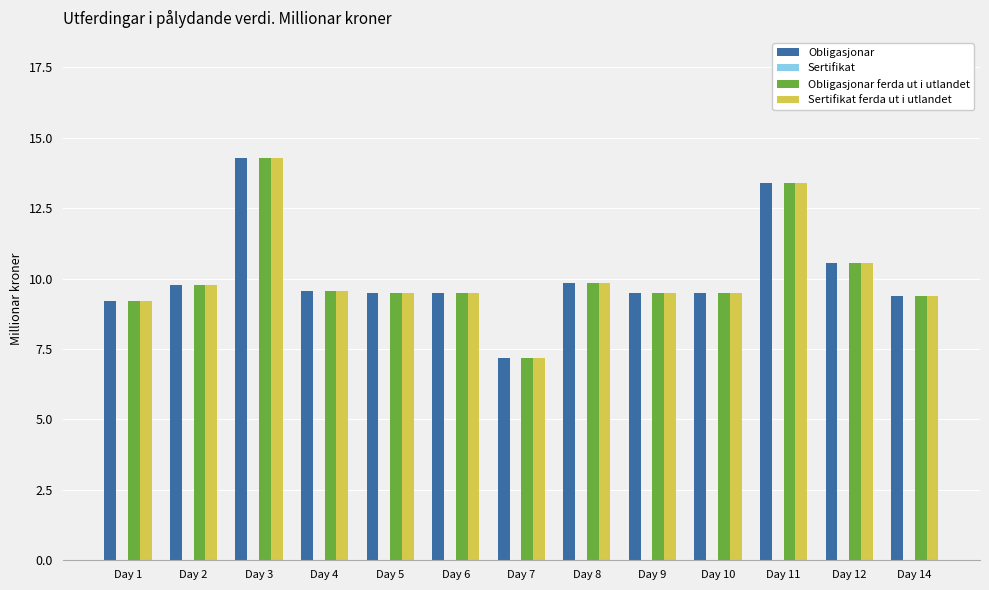

The Sertifikat ferda ut i utlandet series shows 16.5 at Day 4. True or false?

False